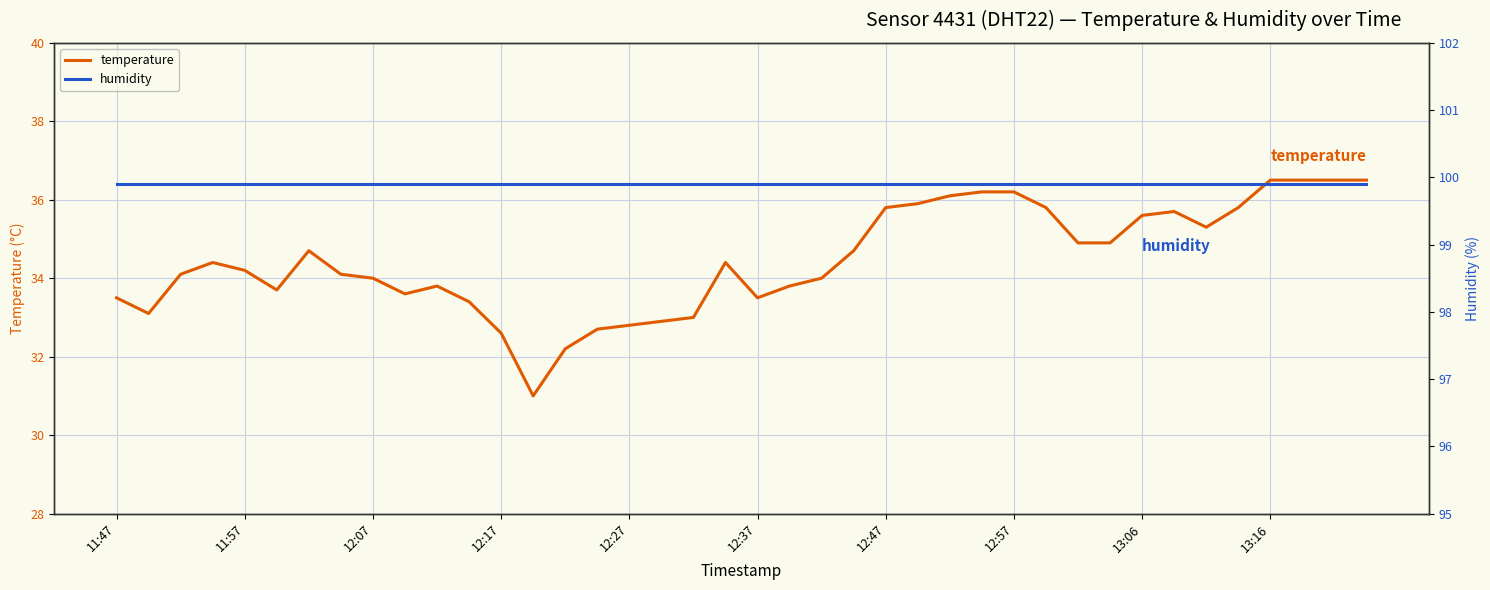

Is this an area chart (filled region under the line)?

No